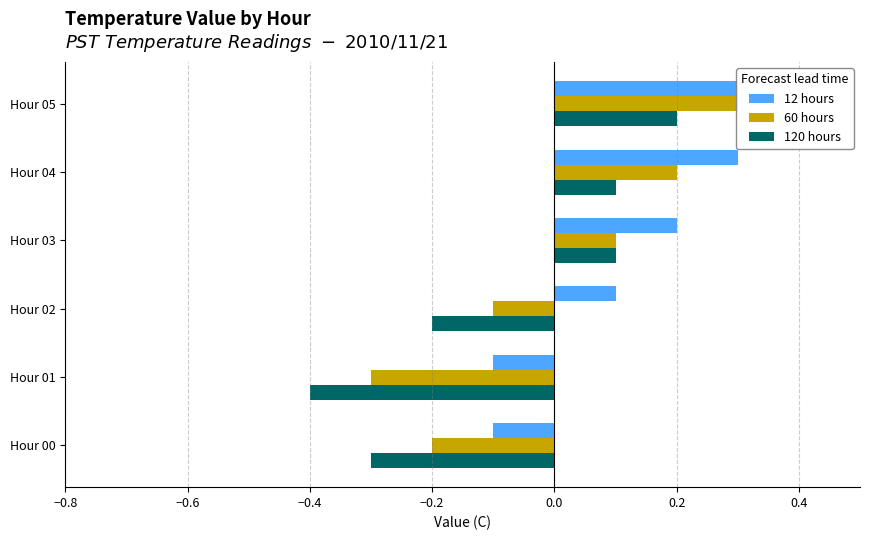

Does the chart contain stacked bars?

No